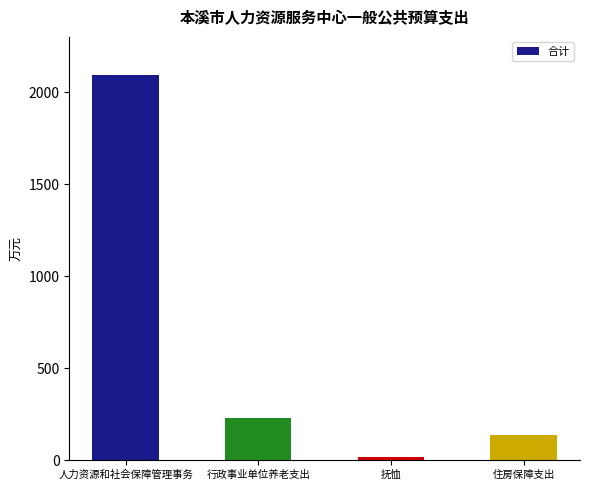

List the labels in order of value, smallest first.

抚恤, 住房保障支出, 行政事业单位养老支出, 人力资源和社会保障管理事务